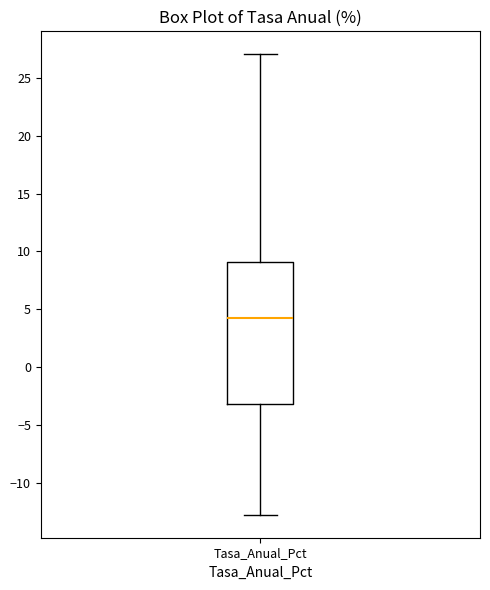

Where does the lower whisker of the box for Tasa_Anual_Pct end on the y-axis? The values are not printed on the chart, so give them approximately, as read against the axis.

-12.5